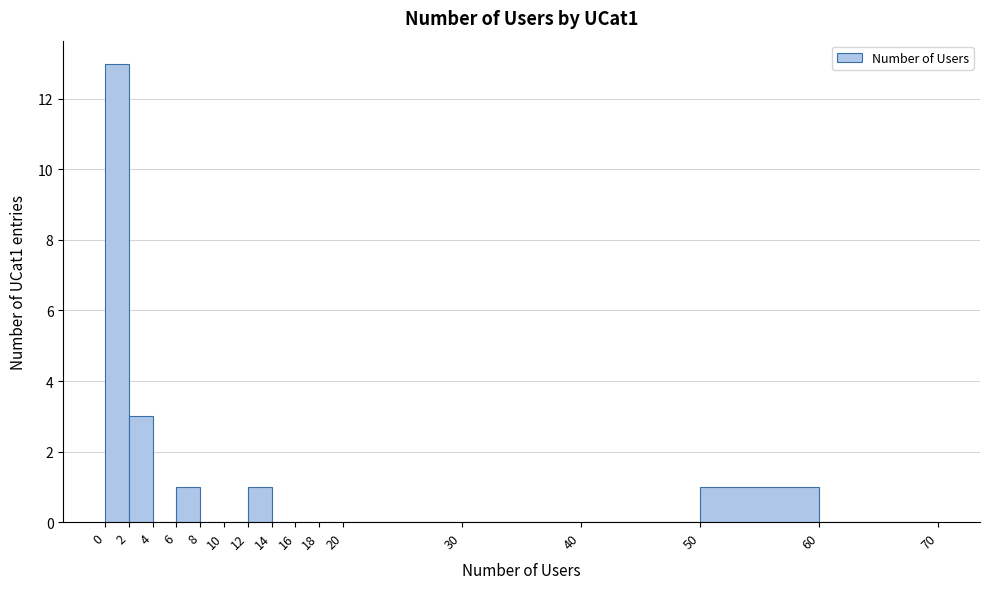

How tall is the bar that spans 6 to 8 on the x-axis? The values are not printed on the chart, so give them approximately, as read against the axis.

1